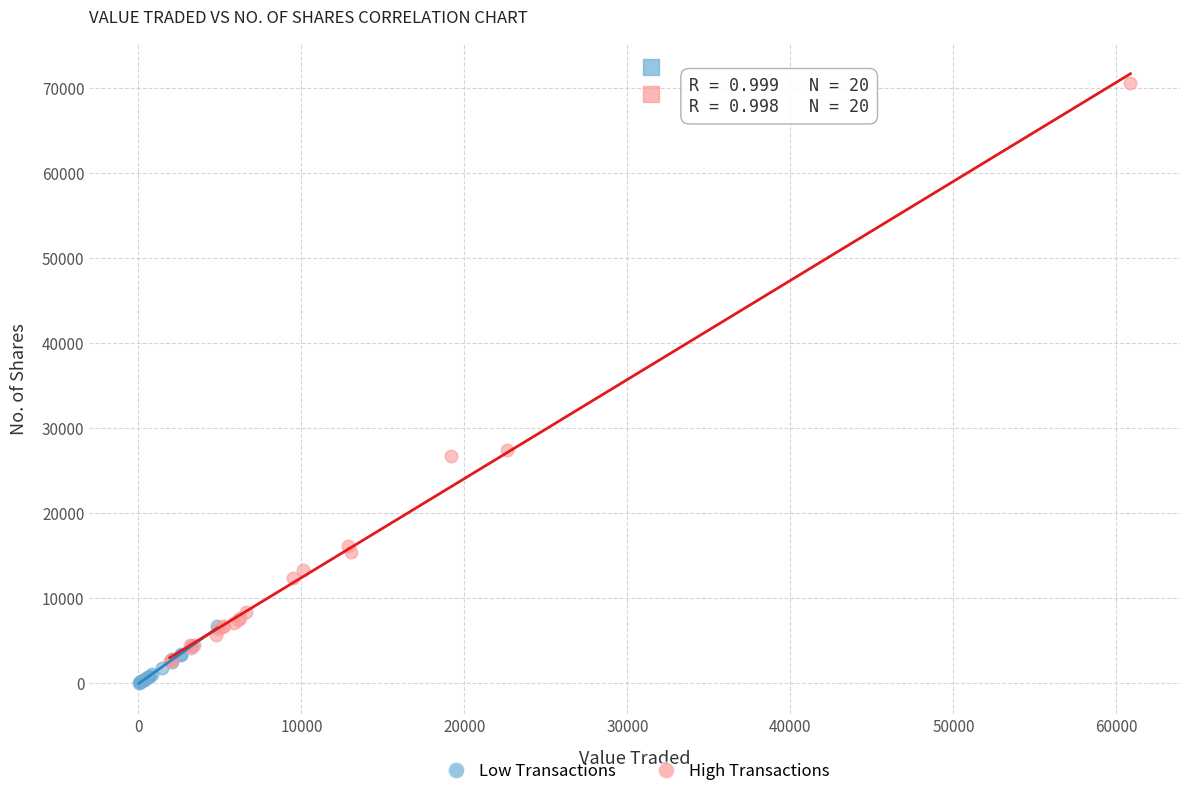

Which series contains the lowest Y value?

Low Transactions